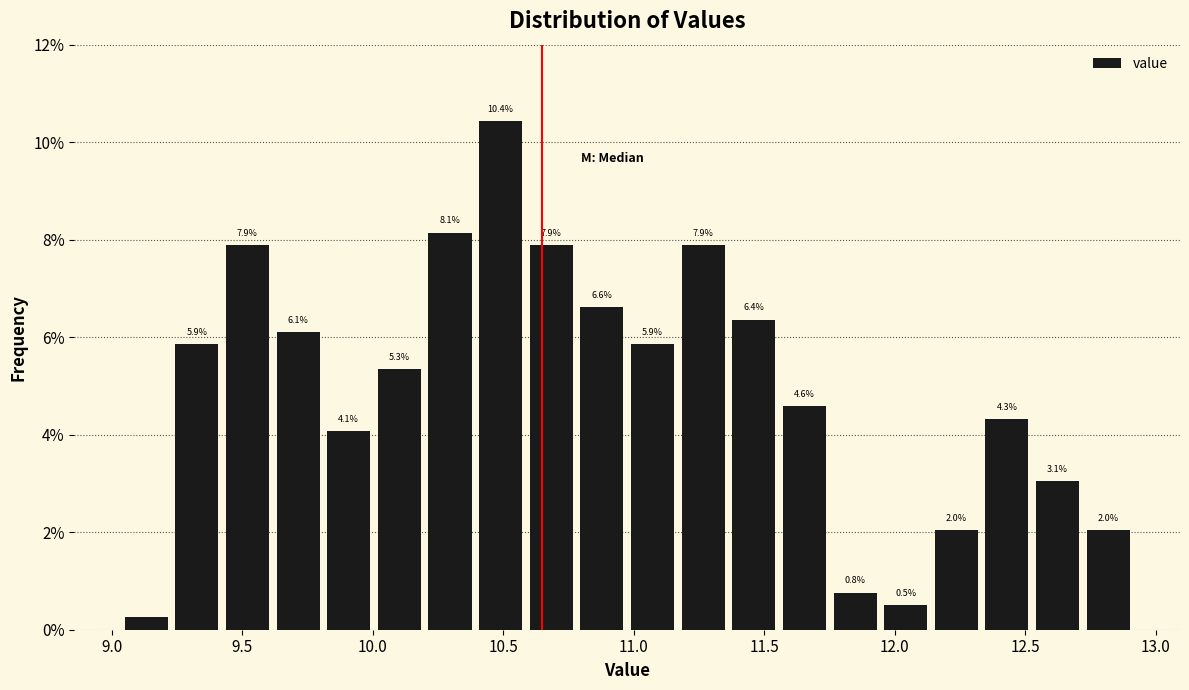

Read against the x-axis, roughly where is the centre of the tallest bar?

10.50